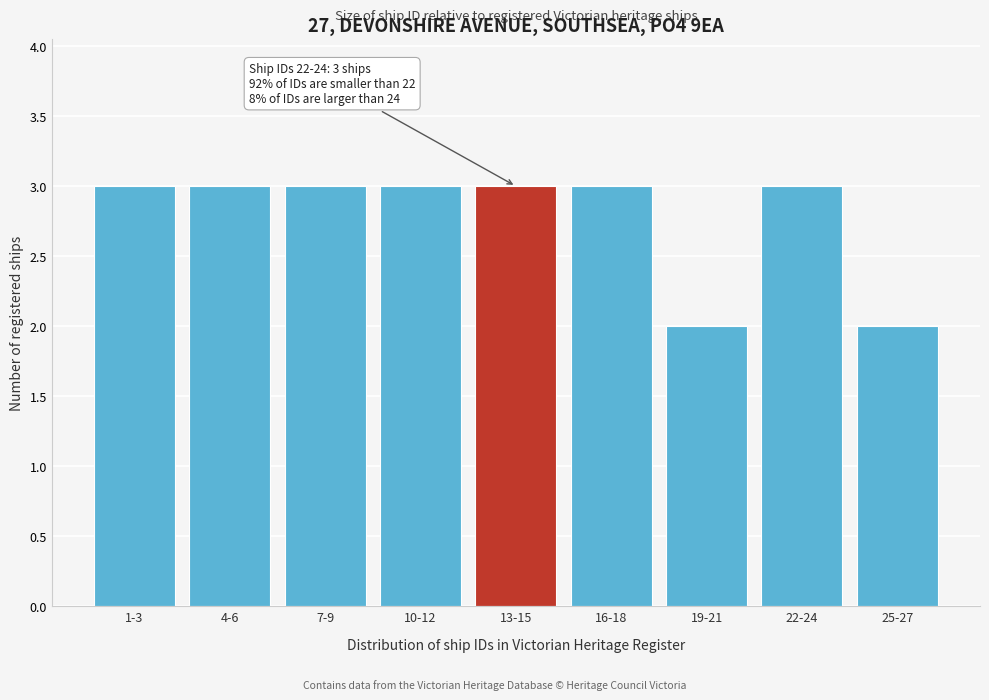

Reading left to right, list all the values displayed in this chart.

3	3	3	3	3	3	2	3	2